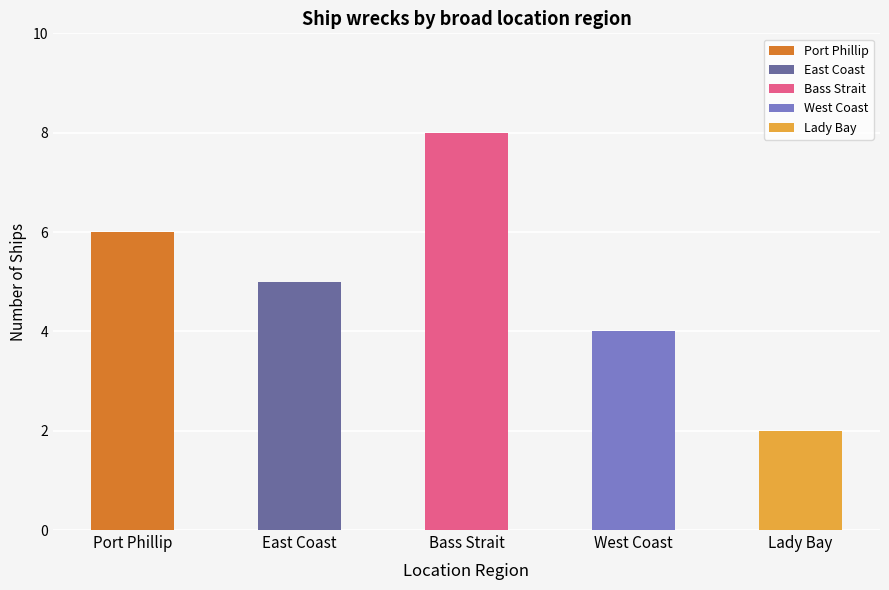

Are the bars grouped side by side (vs. stacked)?

No